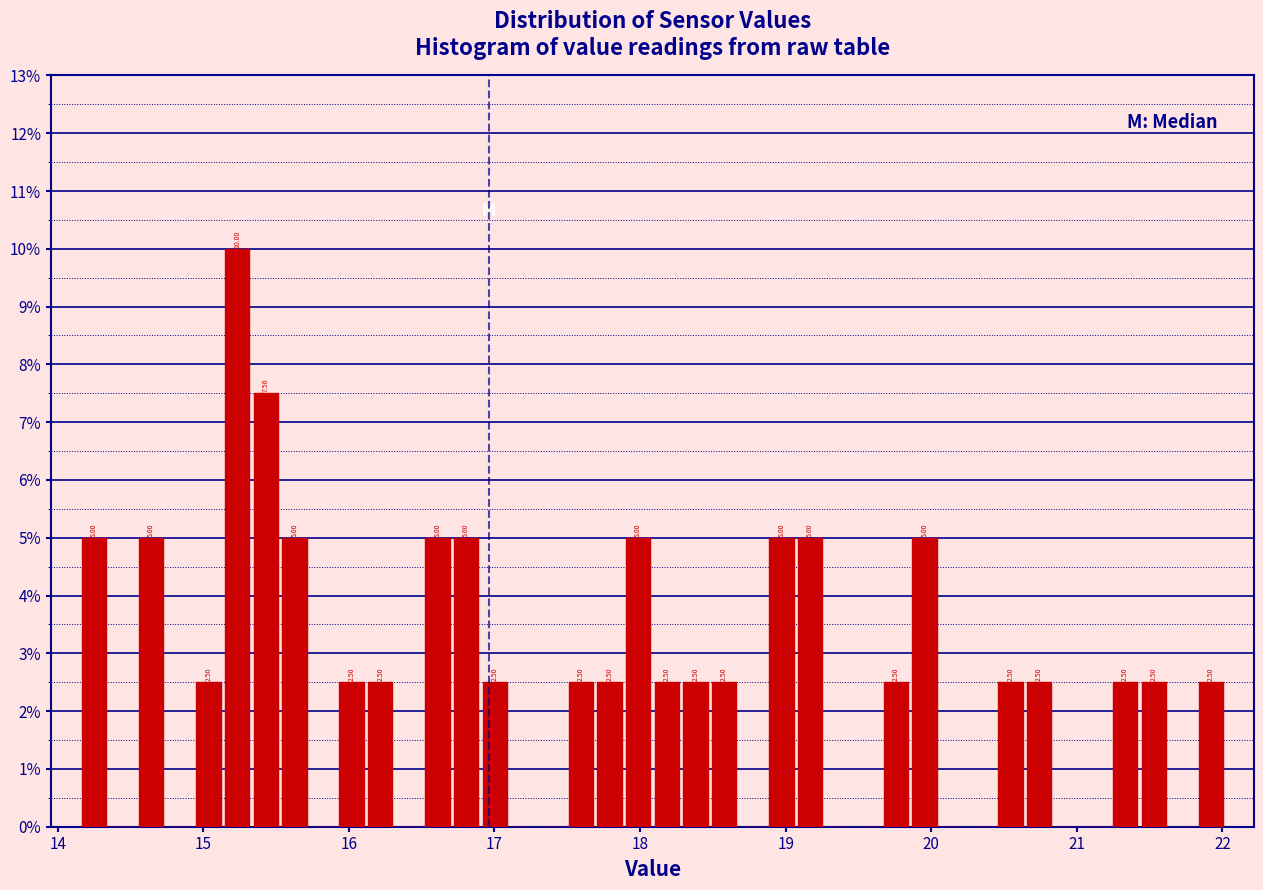

Read against the x-axis, roughly where is the centre of the tallest bar?

15.2